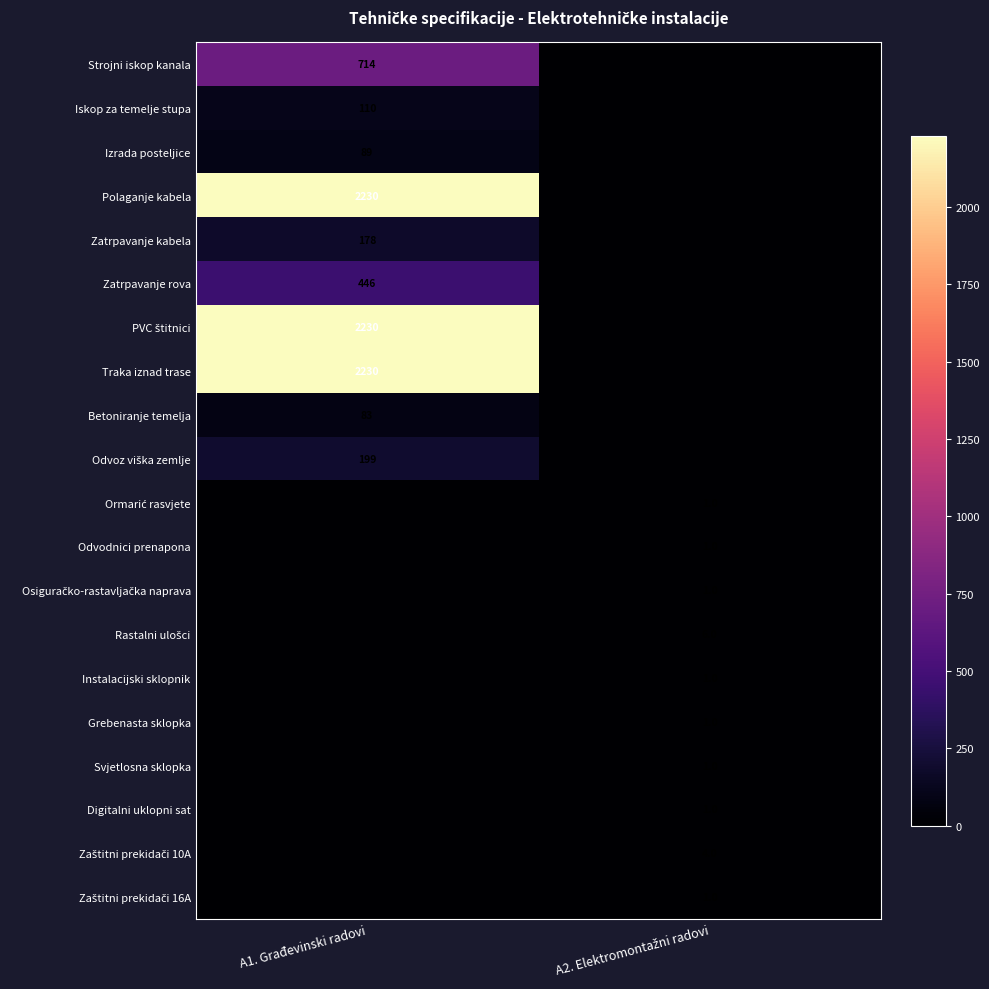

Is the value of Strojni iskop kanala at A1. Građevinski radovi greater than the value of Zatrpavanje rova at A1. Građevinski radovi?

Yes